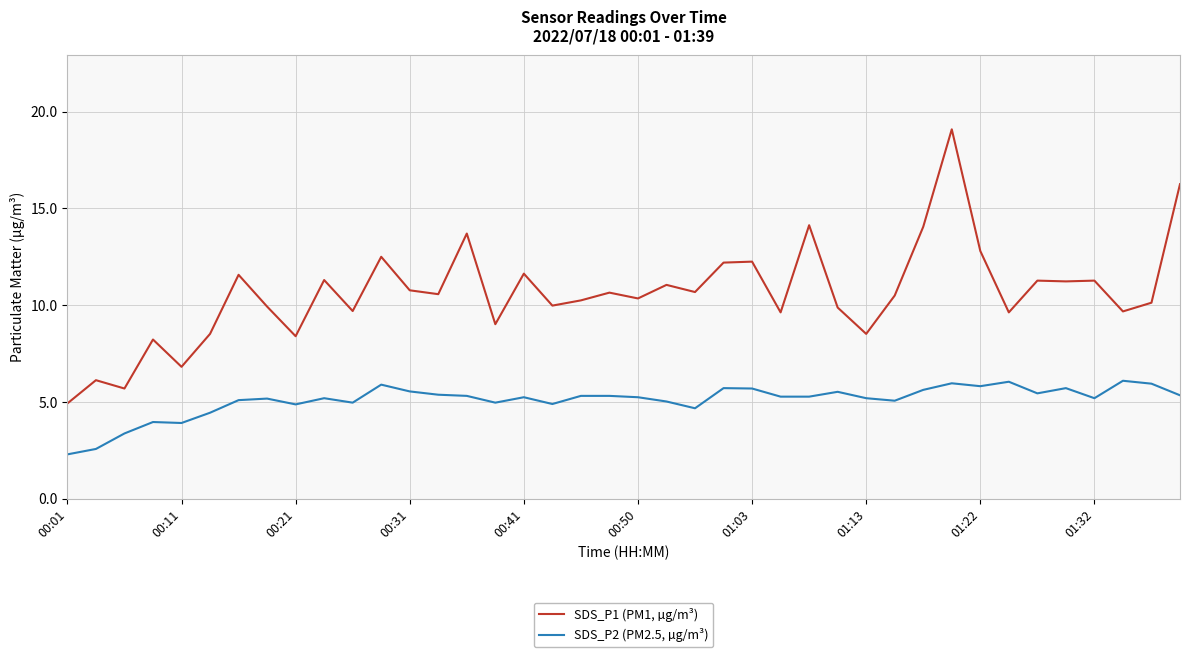

Rank the series by their average value, from lowest to highest.

SDS_P2 (PM2.5, µg/m³), SDS_P1 (PM1, µg/m³)